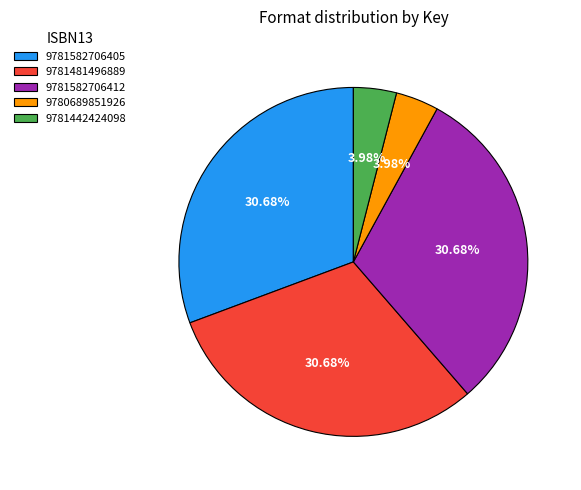

Combined, do 9780689851926 and 9781481496889 account for over 50%?

No